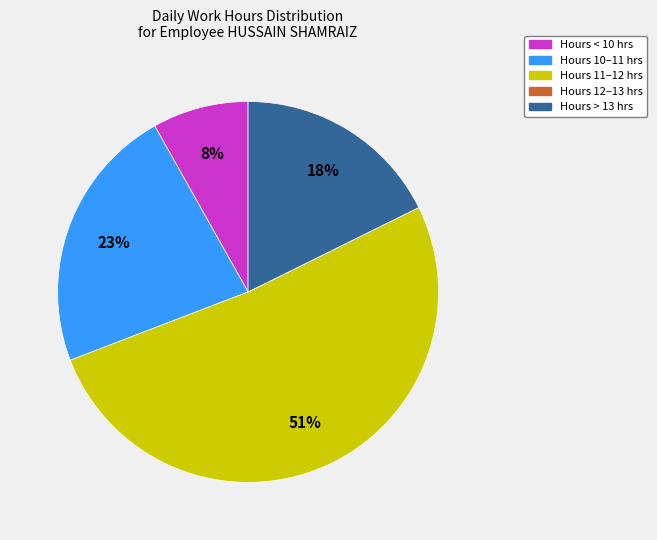

To the nearest percent, what is the difference between the largest and smallest slice percentages?

51%